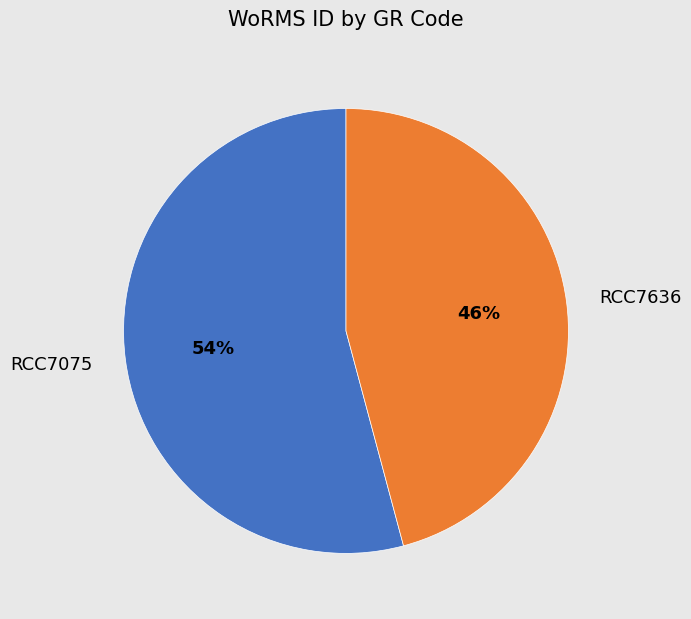

Combined, do RCC7075 and RCC7636 account for over 50%?

Yes